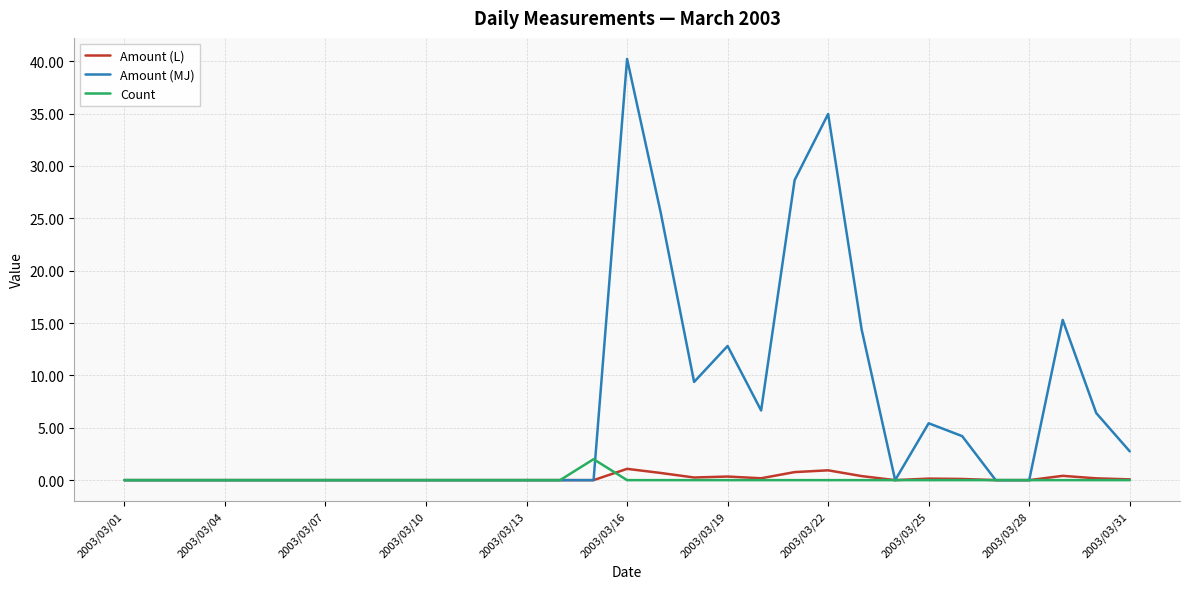

What is the highest value of the Count series?

2.0